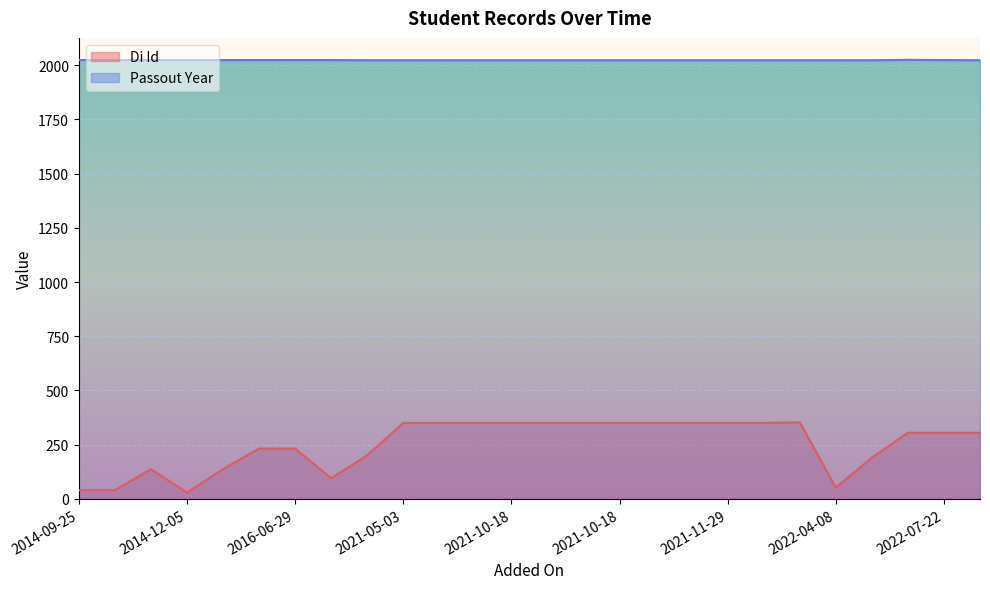

What is the value of the Passout Year point at the 14th from the left?

2023